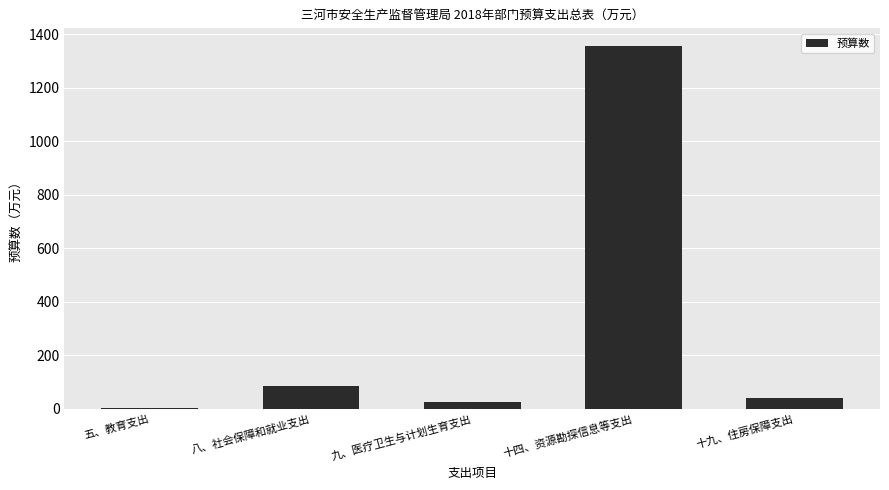

Between 十四、资源勘探信息等支出 and 十九、住房保障支出, which is larger?

十四、资源勘探信息等支出